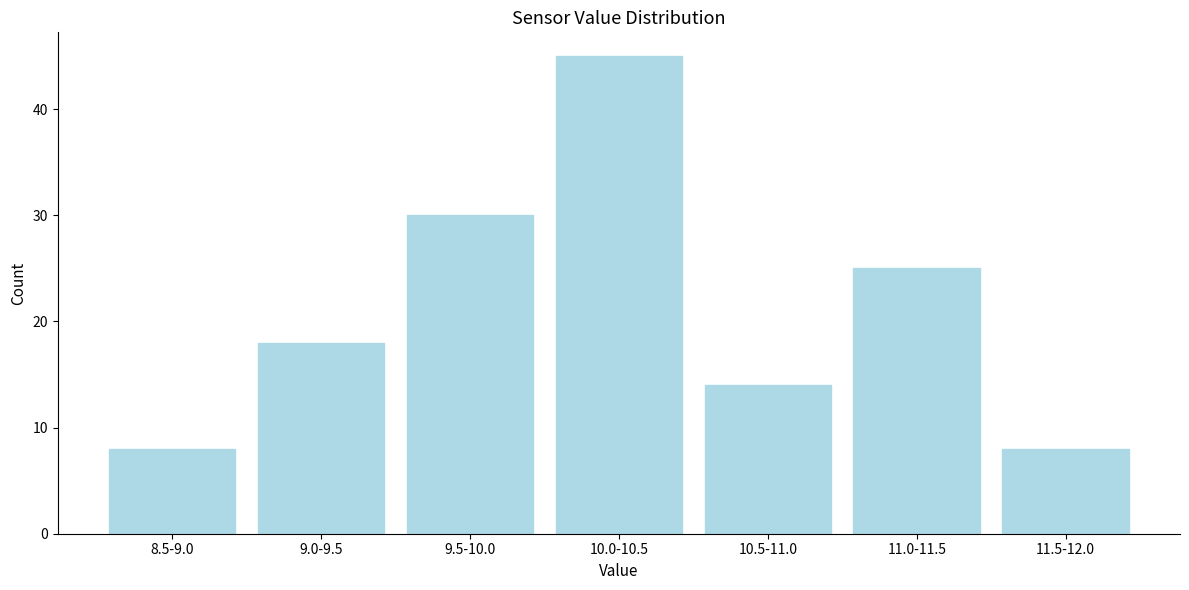

Reading right to left, what are all the values shown in this chart?

8	25	14	45	30	18	8